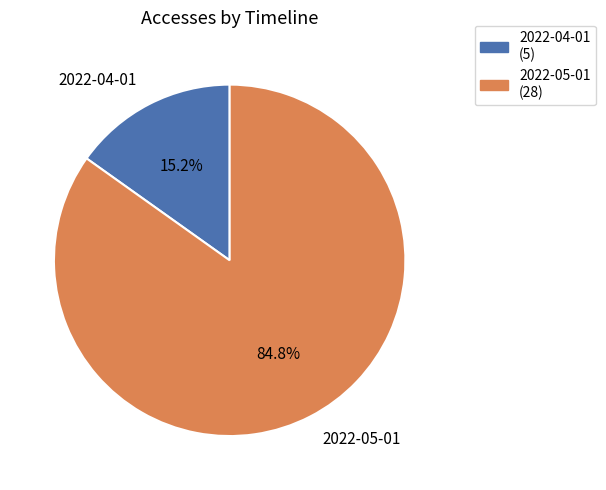

How many slices are in this pie chart?

2